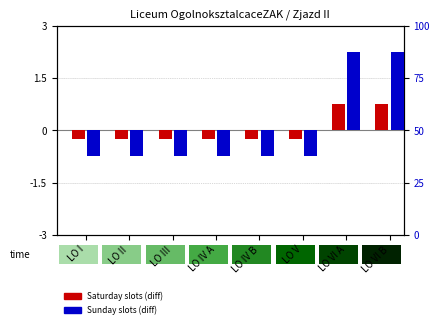

At which category is the sum across all series the highest?

LO VI A